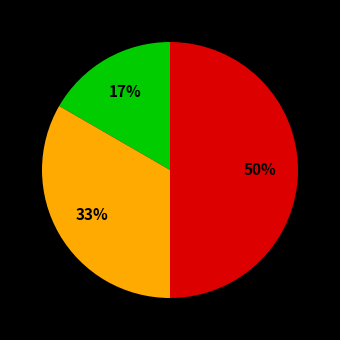

To the nearest percent, what is the average slice percentage?

33%